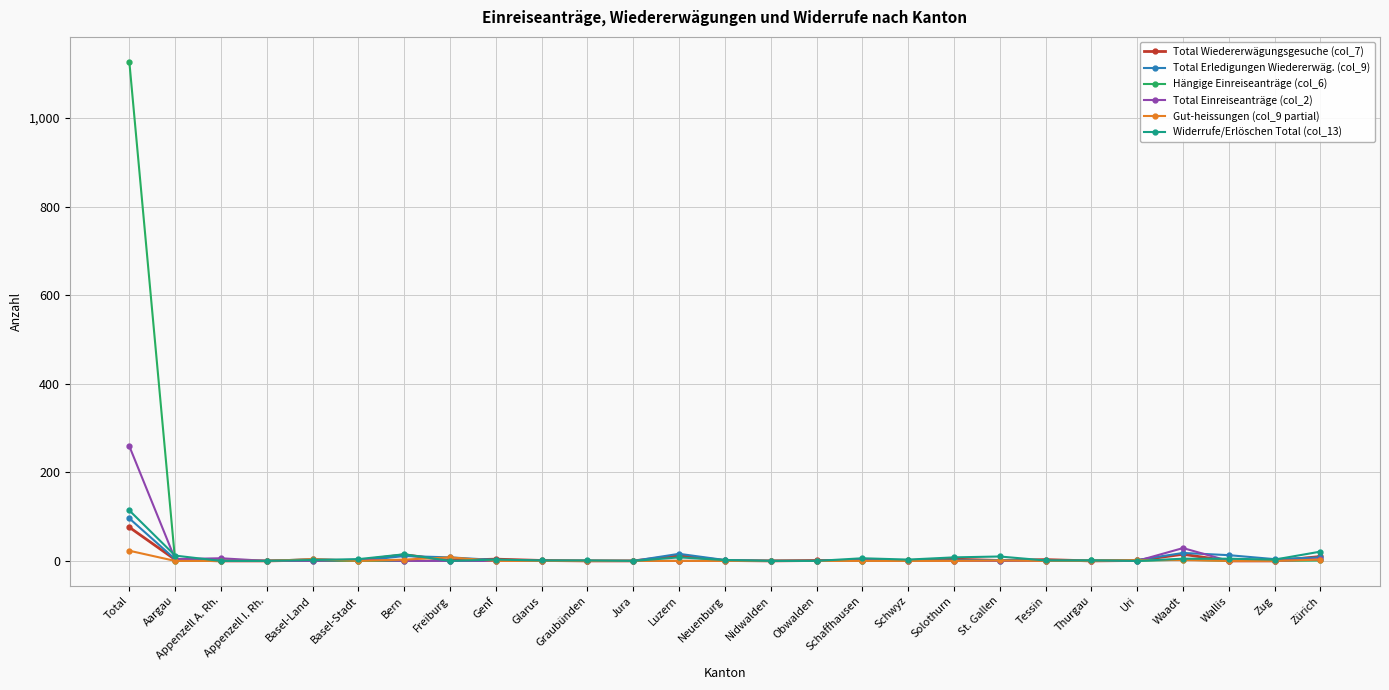

At which label does Total Einreiseanträge (col_2) reach its peak?

Total